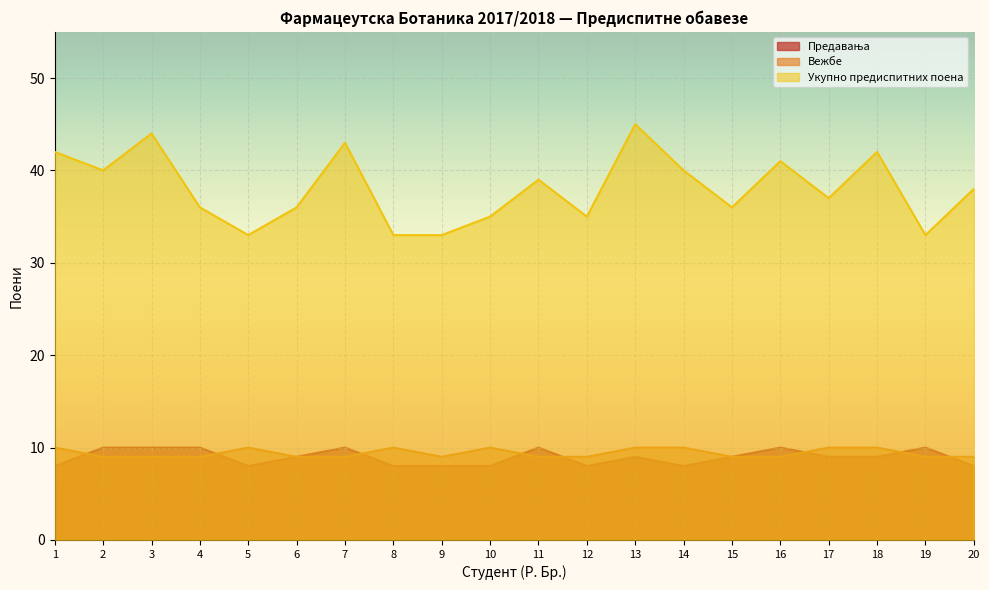

Rank the categories by Вежбе value from lowest to highest.

2, 3, 4, 6, 7, 9, 11, 12, 15, 16, 19, 20, 1, 5, 8, 10, 13, 14, 17, 18